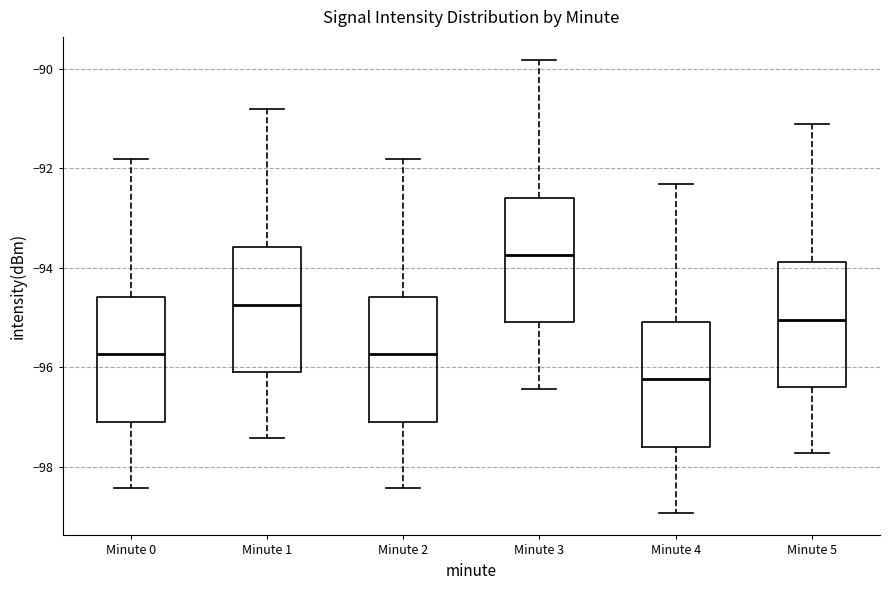

Reading left to right, transcribe this box plot: for each box, give where its median line is, the range the box spans, and where its two whiskers end, as read against the y-axis. The values are not printed on the chart, so give them approximately, as read against the axis.

Minute 0: median -95.8, box -97.0 to -94.6, whiskers -98.4 to -91.8
Minute 1: median -94.8, box -96.0 to -93.6, whiskers -97.4 to -90.8
Minute 2: median -95.8, box -97.0 to -94.6, whiskers -98.4 to -91.8
Minute 3: median -93.8, box -95.0 to -92.6, whiskers -96.4 to -89.8
Minute 4: median -96.2, box -97.6 to -95.0, whiskers -99.0 to -92.4
Minute 5: median -95.0, box -96.4 to -93.8, whiskers -97.8 to -91.2